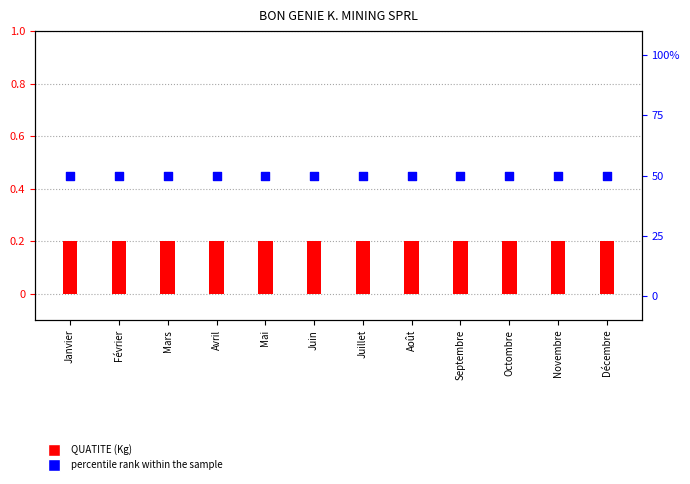

What is the total value across all series at Février?

50.2